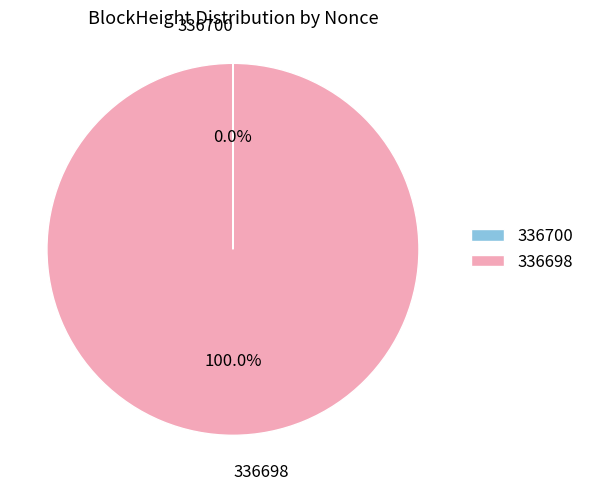

To the nearest percent, what portion does 336698 represent?

100%